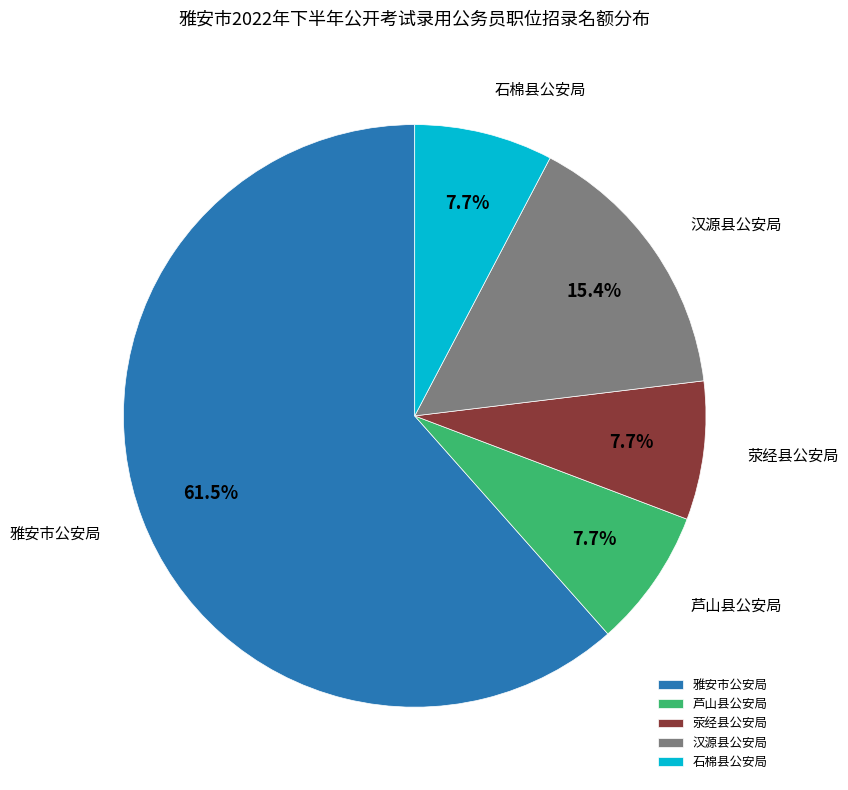

How many segments does this pie chart have?

5